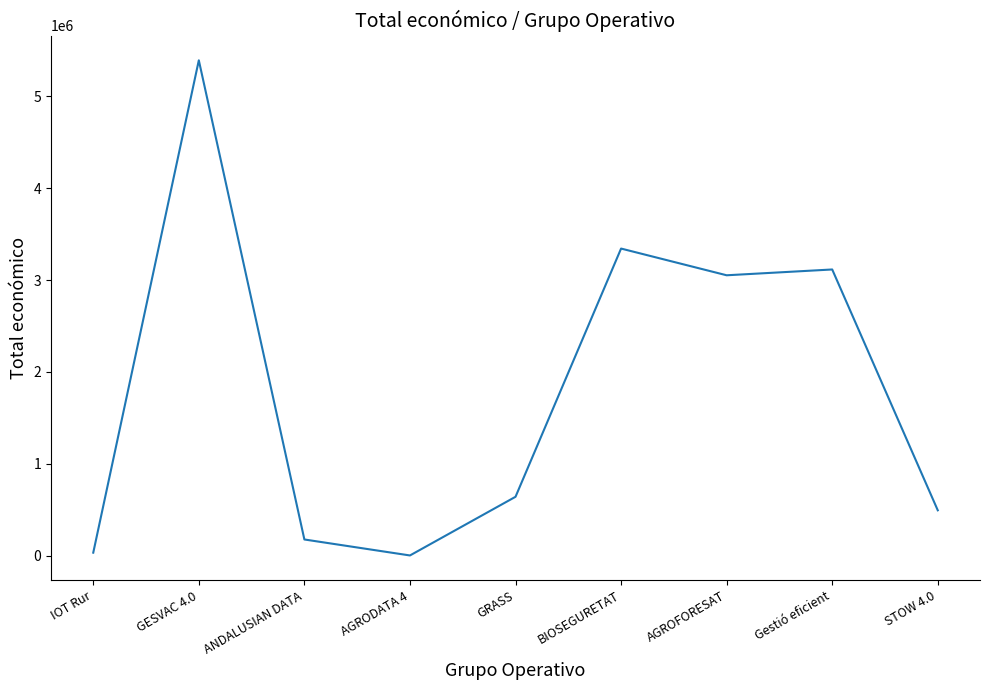

Reading left to right, list all the values displayed in this chart.

IOT Rur=33298	GESVAC 4.0=5390598	ANDALUSIAN DATA=176811	AGRODATA 4=3000	GRASS=641336	BIOSEGURETAT=3342252	AGROFORESAT=3051573	Gestió eficient=3114698	STOW 4.0=494256